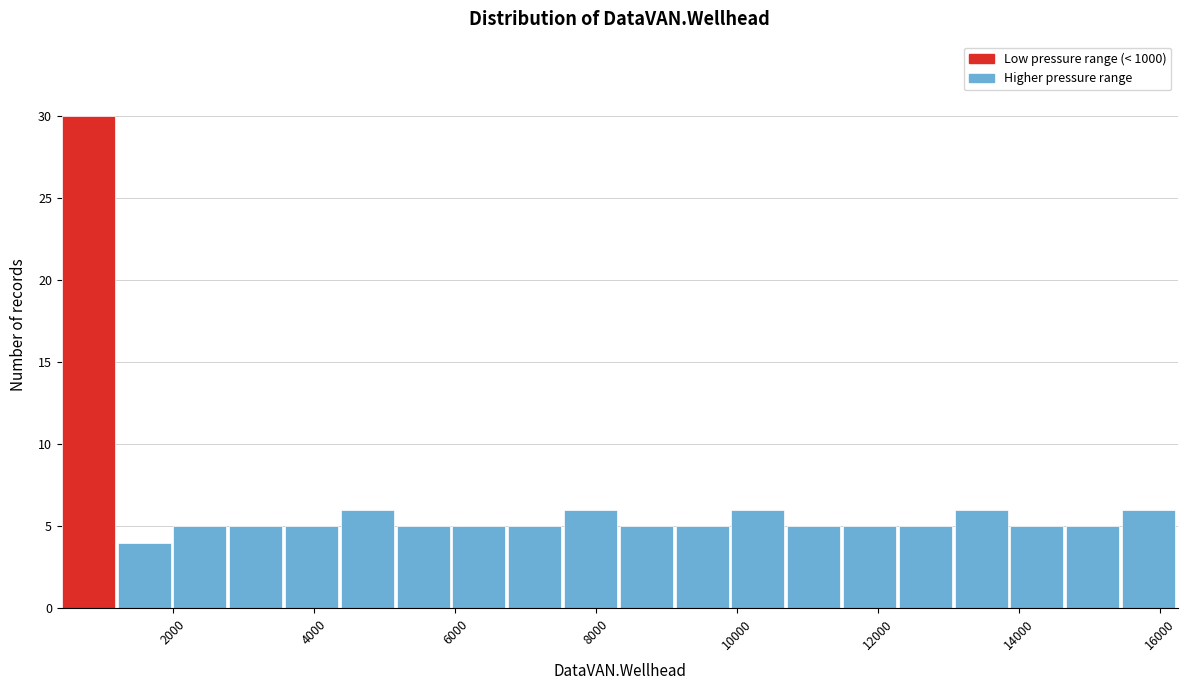

Around what value on the x-axis is the tallest bar? Give the approximate position of its centre, as read against the axis.

800